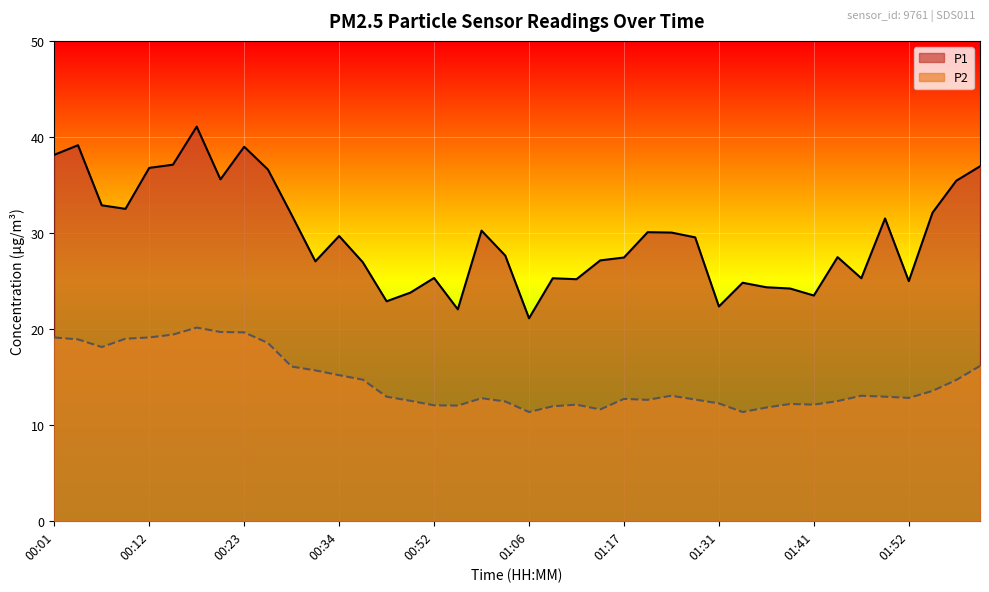

What is the maximum value shown in the chart?

41.1